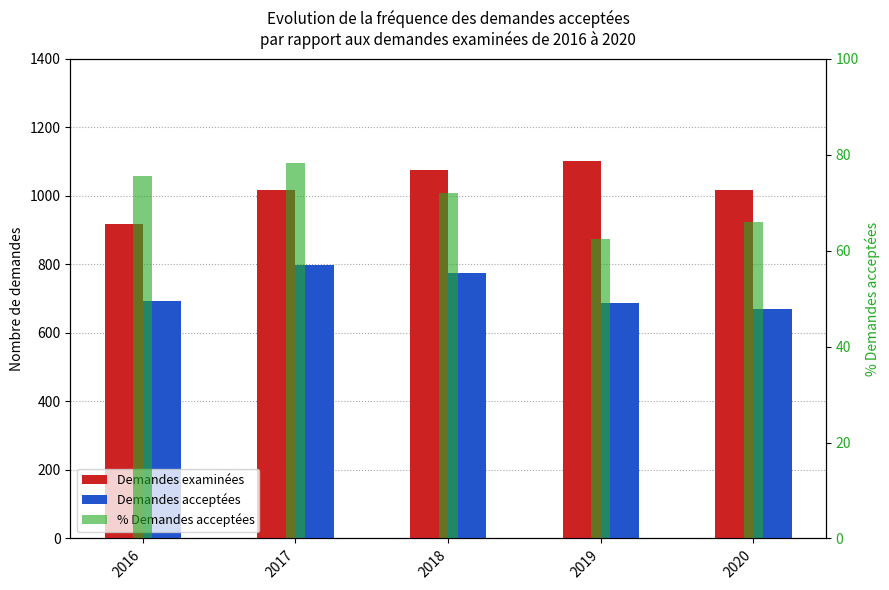

What is the total value across all series at 2016?

1687.6